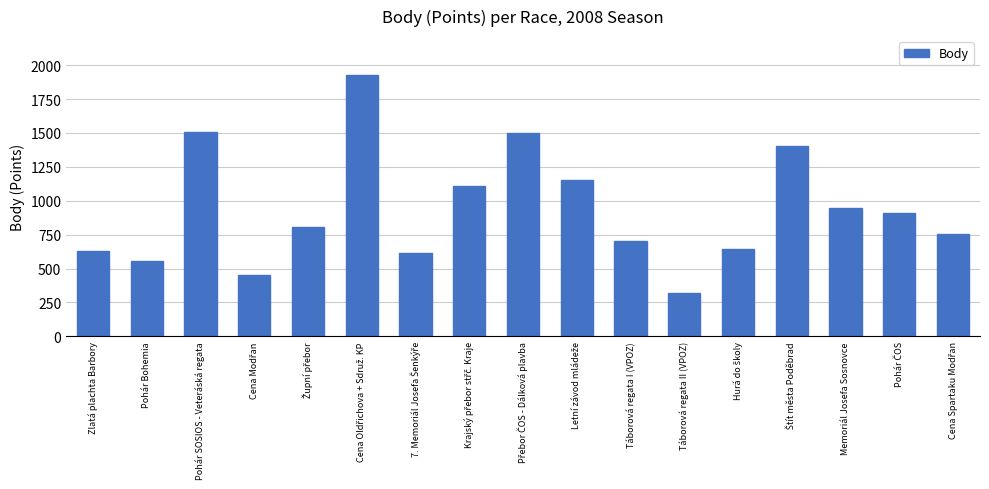

What is the smallest value displayed?

323